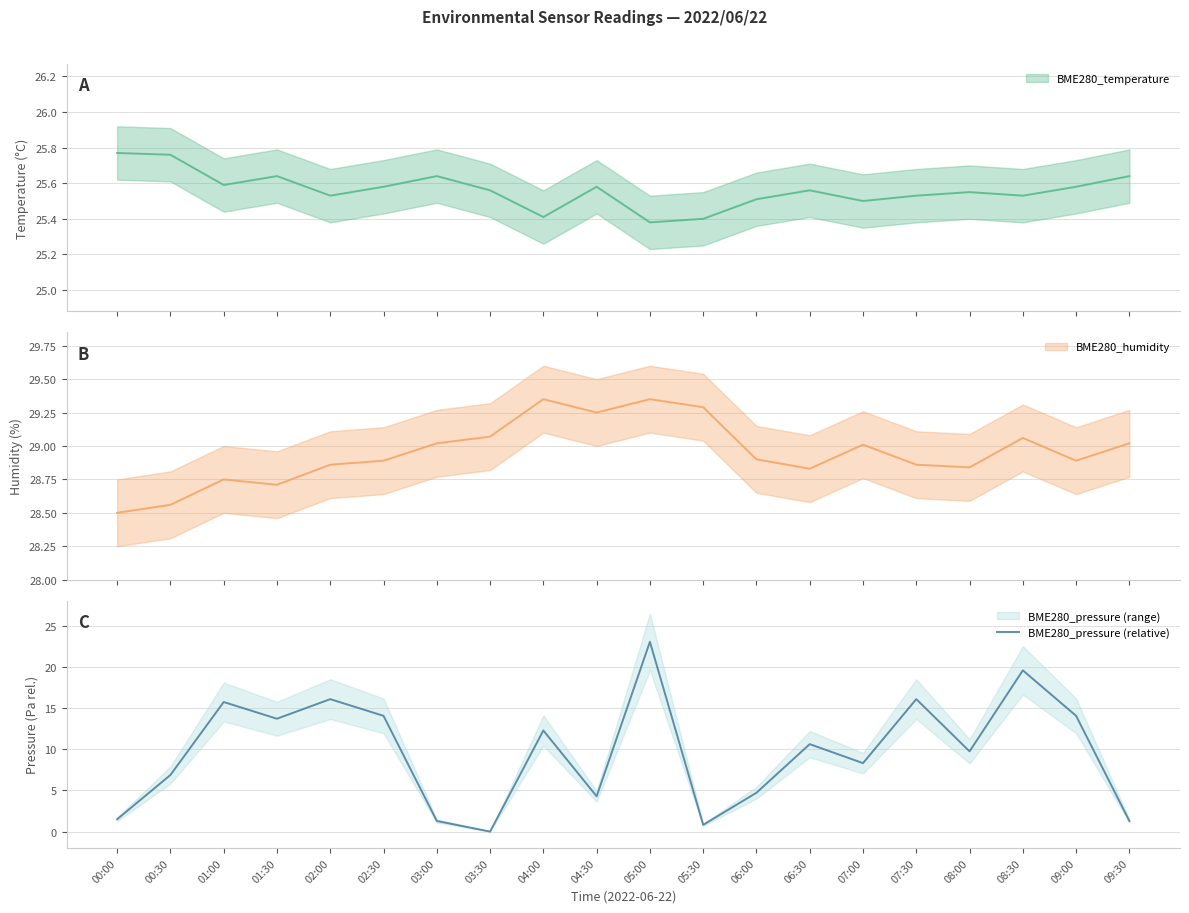

Does the chart have visible grid lines?

Yes